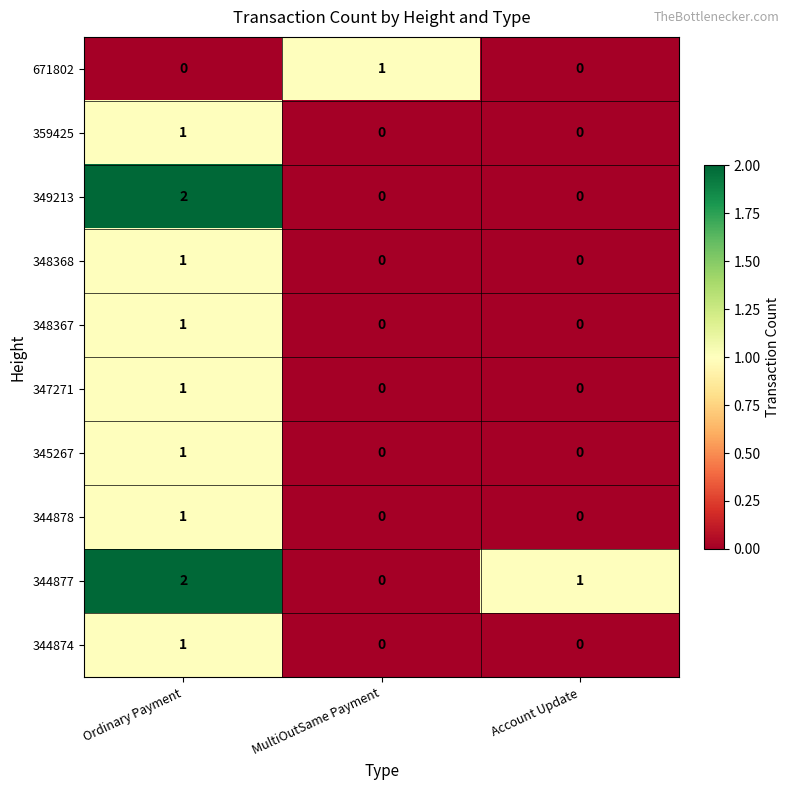

True or false: 345267 has a value of 0 at Account Update.

True